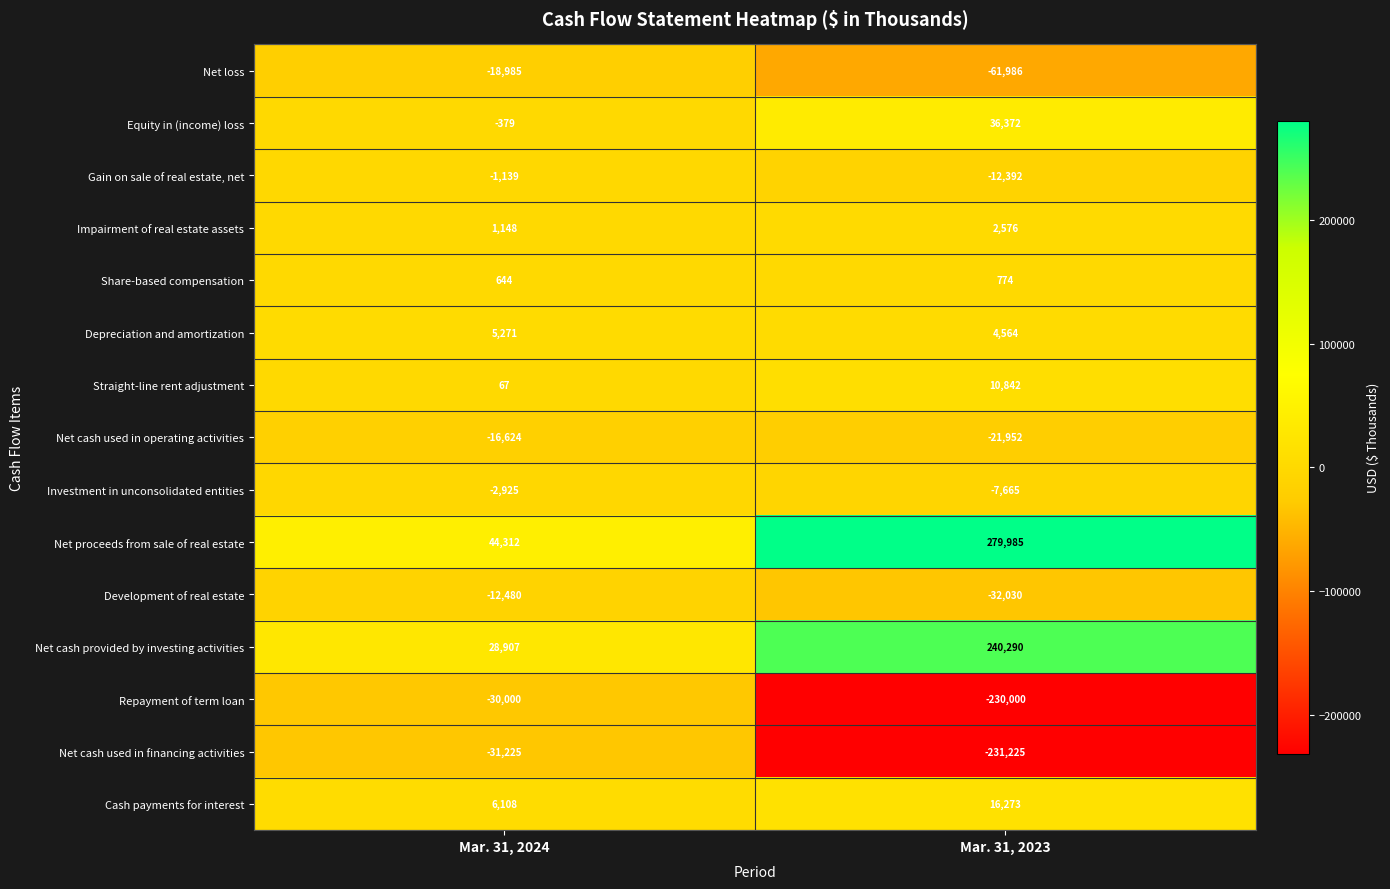

The Net loss series shows -61986 at Mar. 31, 2023. True or false?

True